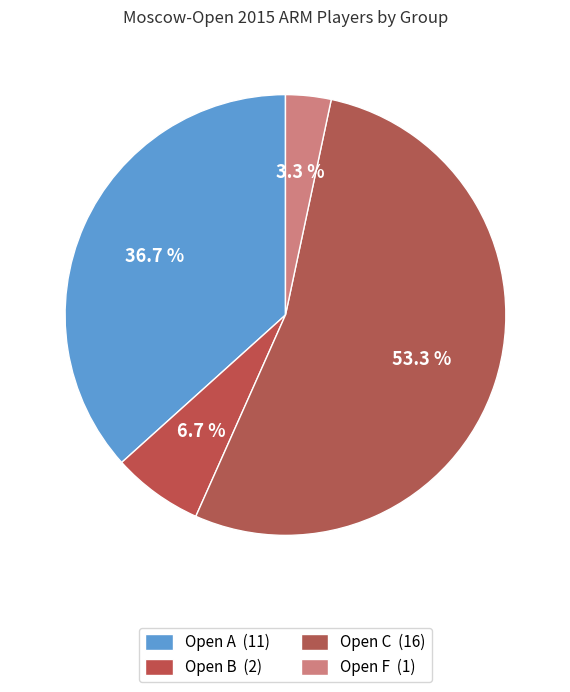

Count the number of slices in the pie.

4